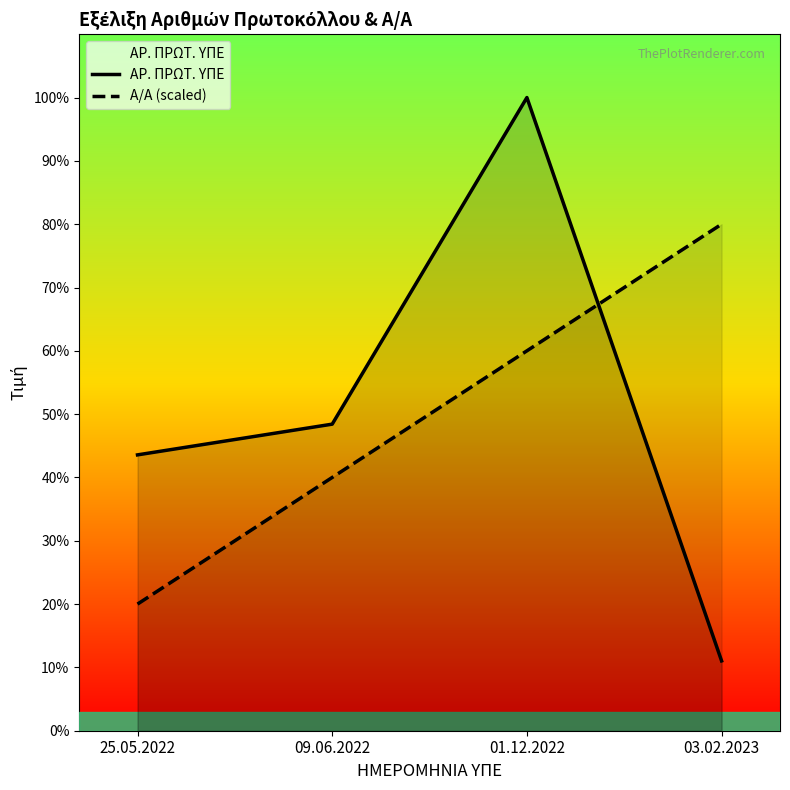

Between which two adjacent categories do Α/Α (scaled) and ΑΡ. ΠΡΩΤ. ΥΠΕ first intersect?

01.12.2022 and 03.02.2023